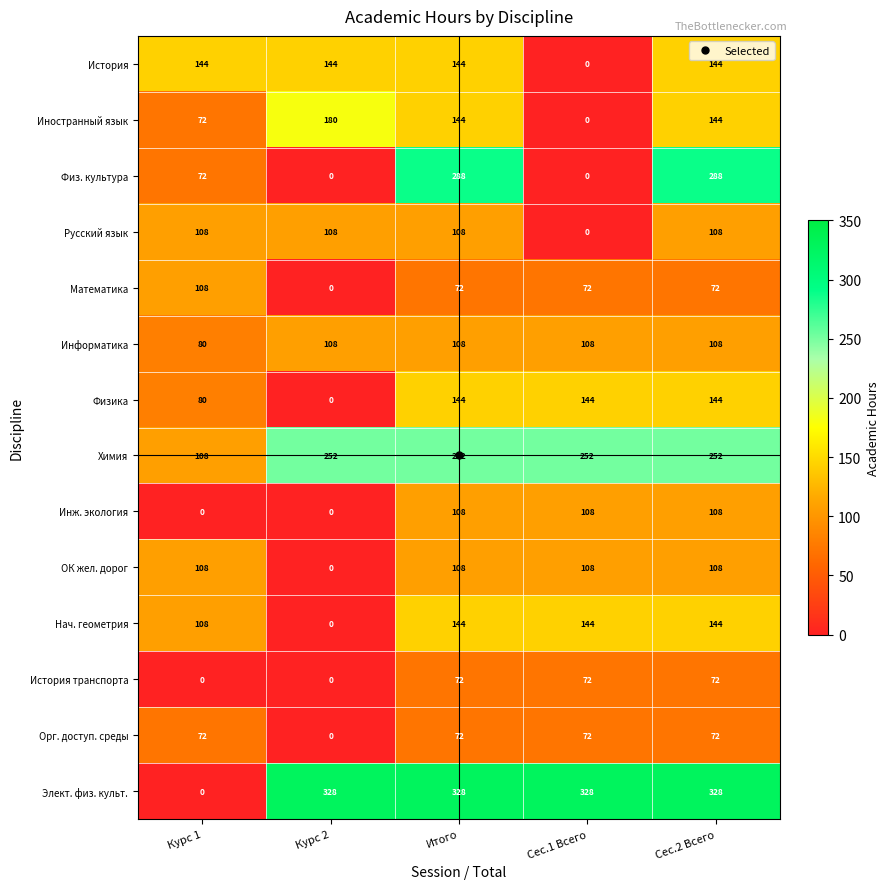

Where is Информатика nearest to the value 94?

Курс 1